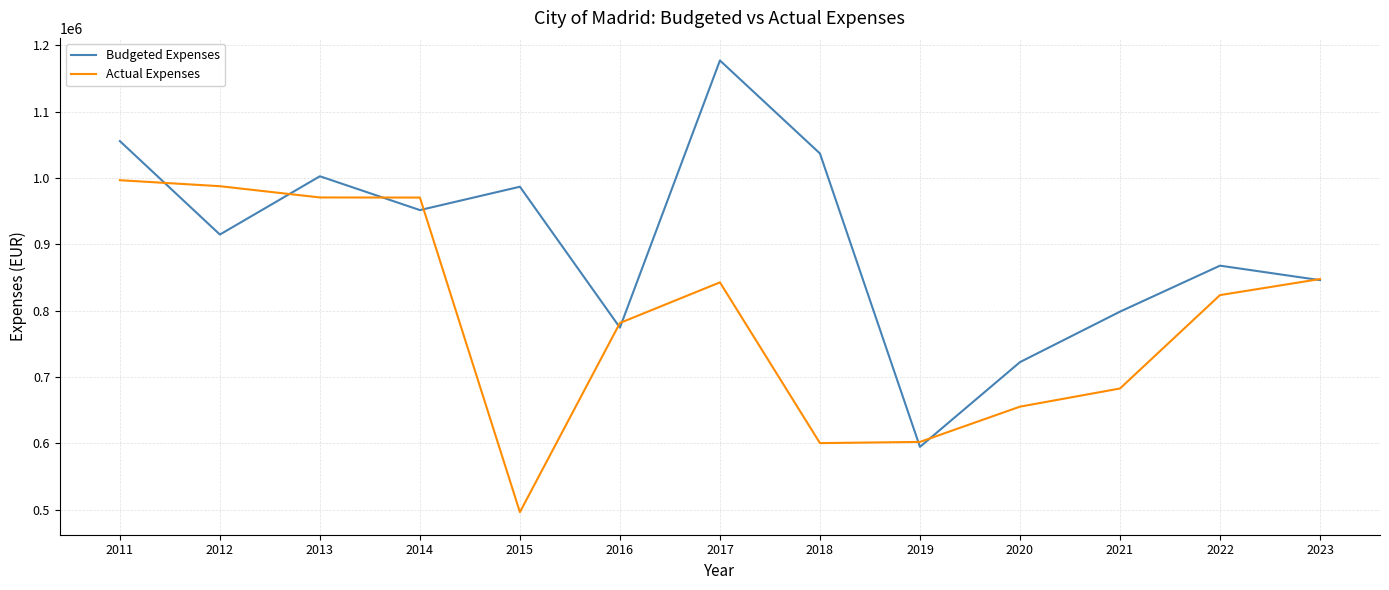

What is the minimum value shown in the chart?

496511.9